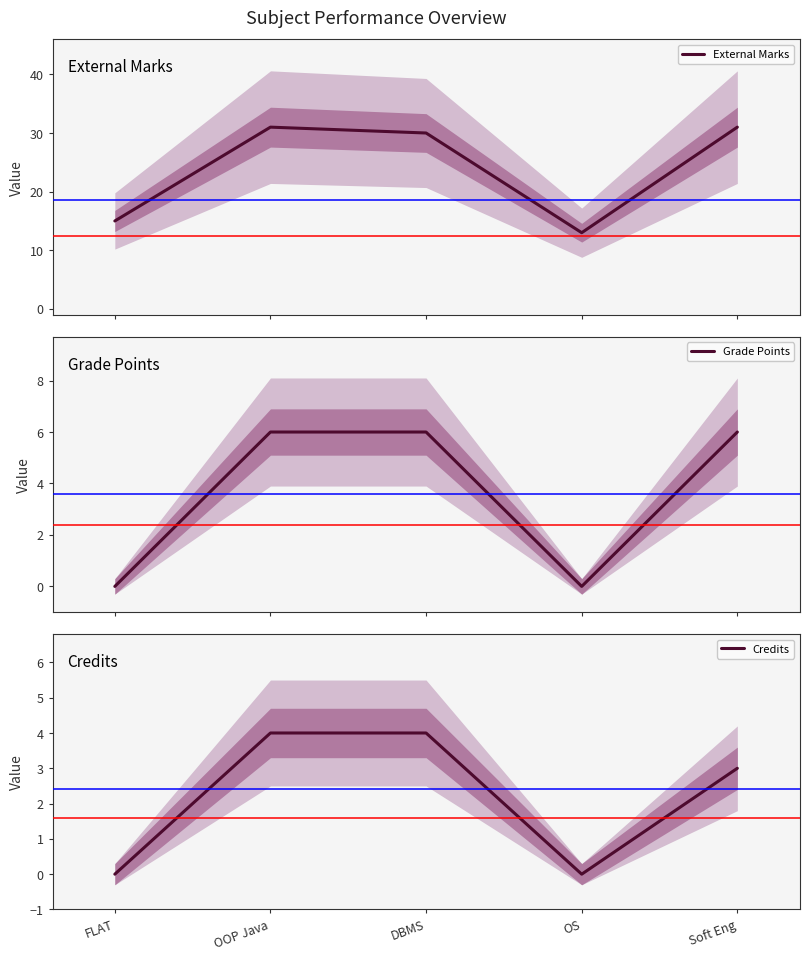

Which label corresponds to the smallest value in the chart?

FLAT